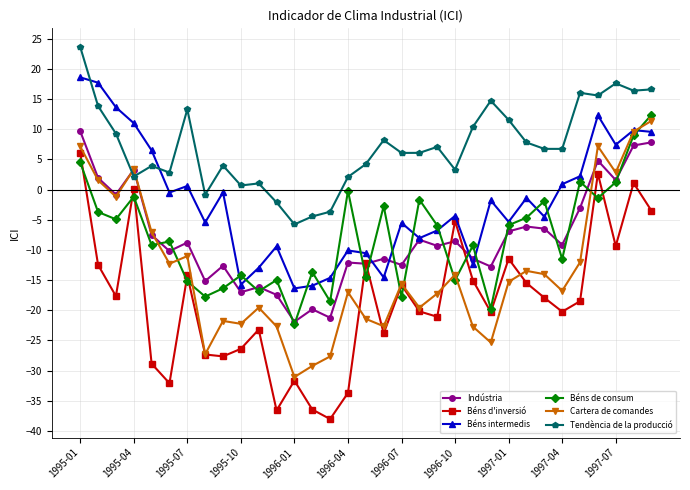

What is the maximum value shown in the chart?

23.6